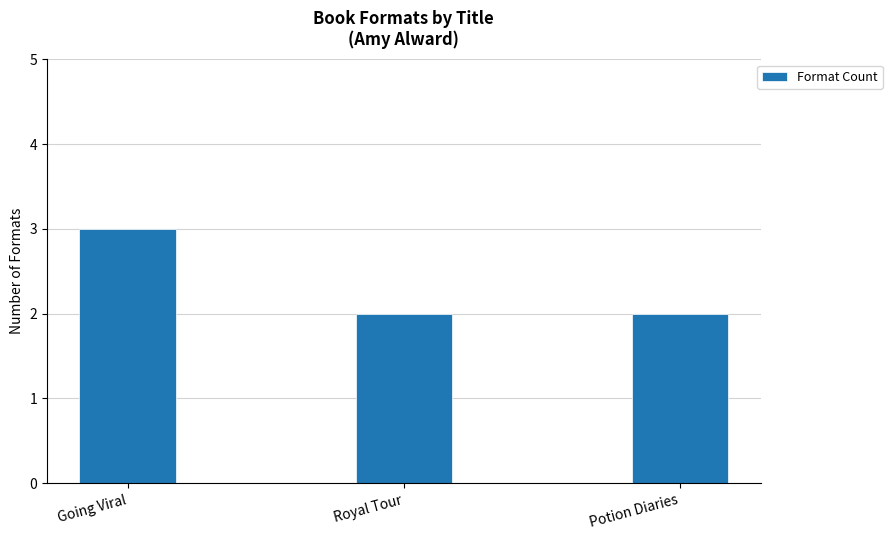

What is the label of the 1st bar from the left?

Going Viral